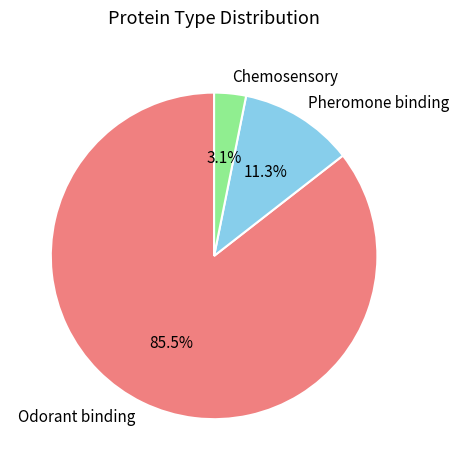

What percentage is the Pheromone binding slice, to the nearest percent?

11%